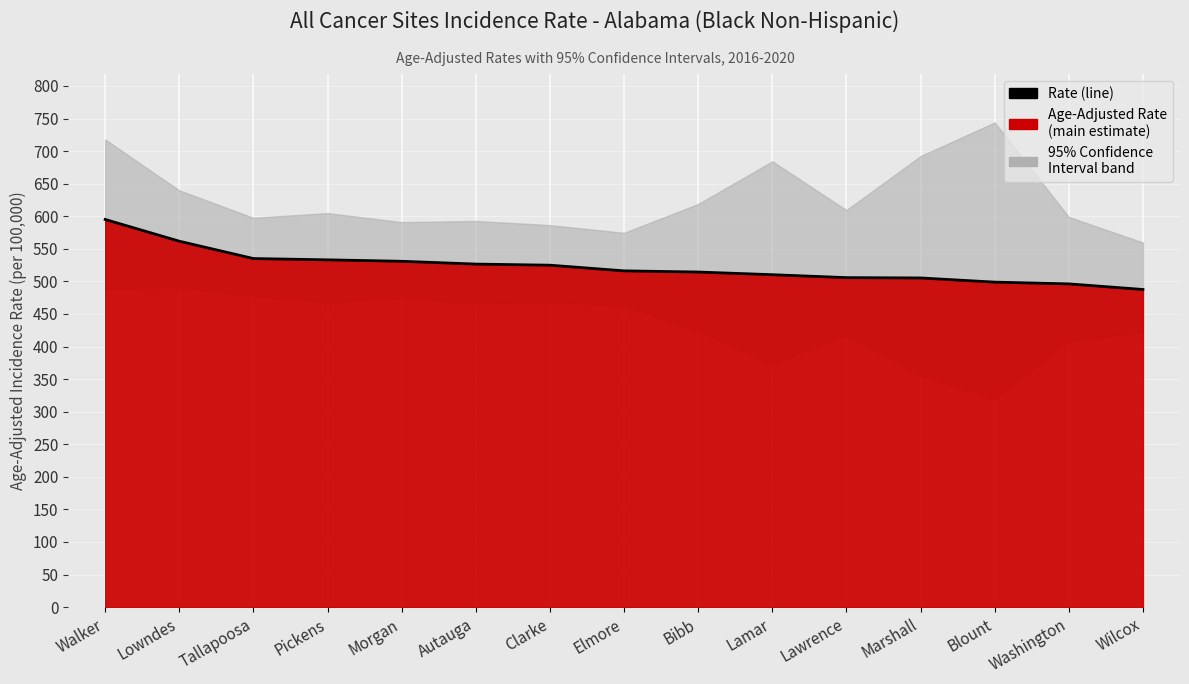

List the labels in order of value, smallest first.

Wilcox, Washington, Blount, Marshall, Lawrence, Lamar, Bibb, Elmore, Clarke, Autauga, Morgan, Pickens, Tallapoosa, Lowndes, Walker